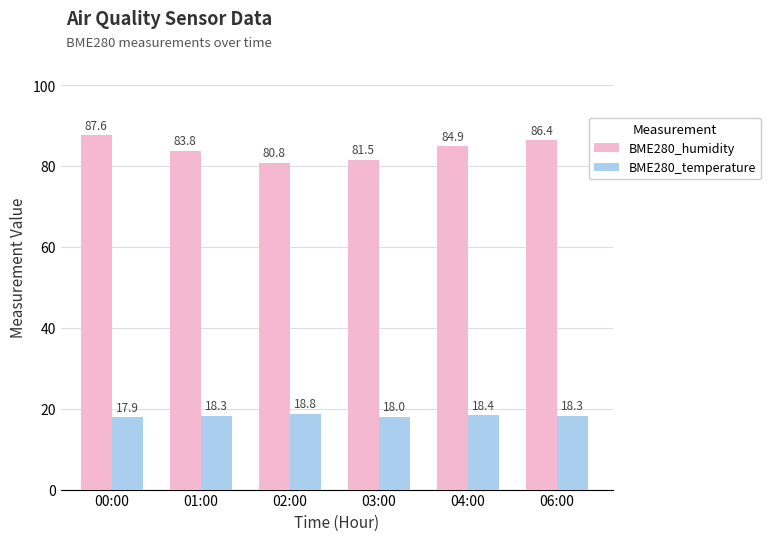

Which series has the widest spread of values?

BME280_humidity